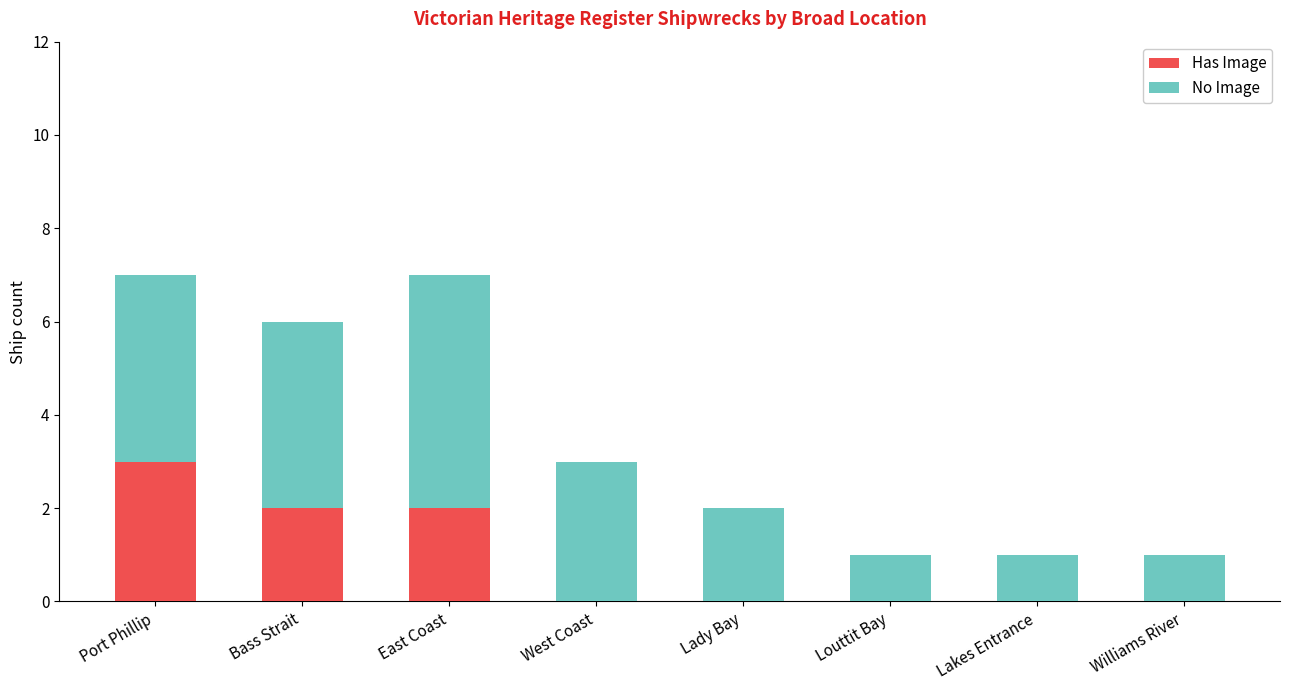

Are the bars grouped side by side (vs. stacked)?

No